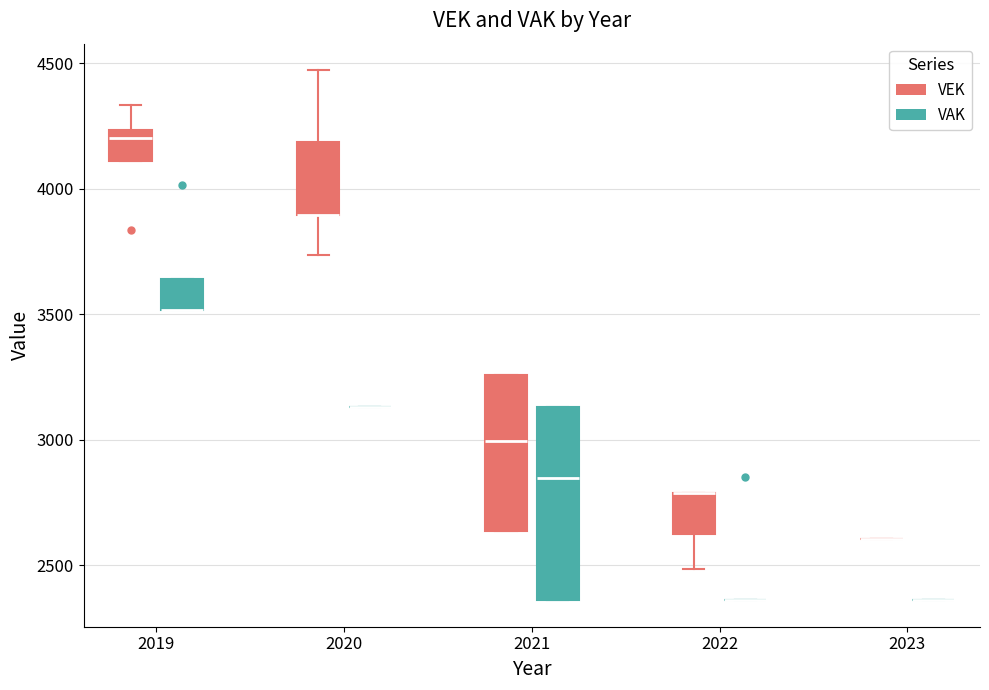

Comparing the boxes themselves (not the whiskers), which one is the tallest?

2021 (VAK)